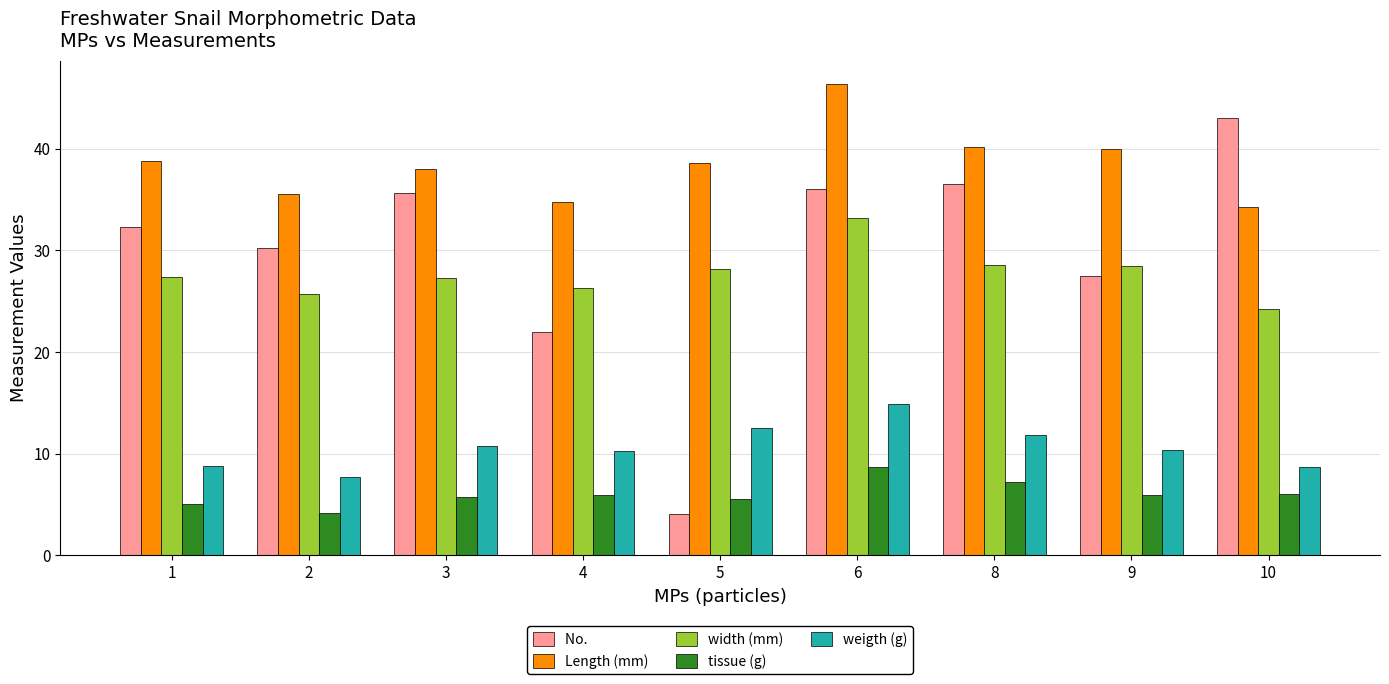

What is the smallest value displayed?

4.0